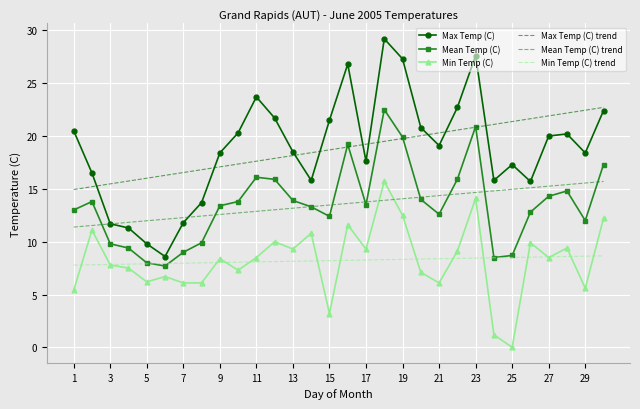

What is the maximum value for Min Temp (C) trend?

8.7